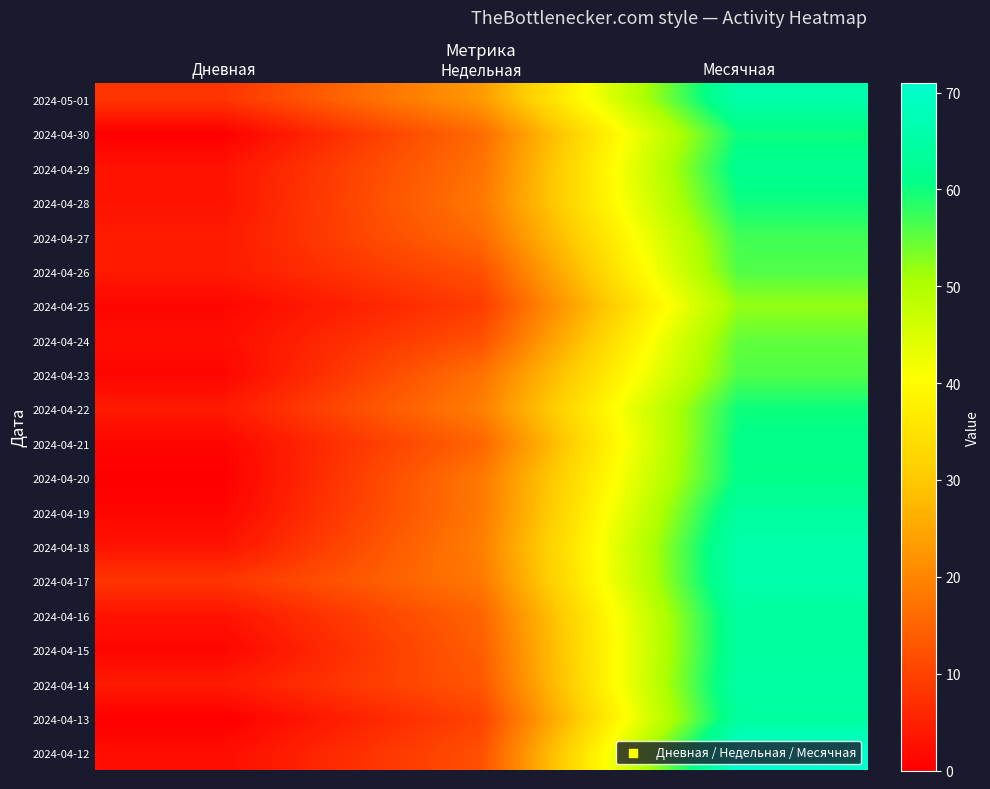

Reading left to right, list all the values displayed in this chart.

2024-05-01: Дневная=8	Недельная=23	Месячная=66
2024-04-30: Дневная=0	Недельная=16	Месячная=60
2024-04-29: Дневная=3	Недельная=17	Месячная=62
2024-04-28: Дневная=3	Недельная=18	Месячная=60
2024-04-27: Дневная=4	Недельная=16	Месячная=57
2024-04-26: Дневная=4	Недельная=12	Месячная=56
2024-04-25: Дневная=1	Недельная=9	Месячная=52
2024-04-24: Дневная=2	Недельная=12	Месячная=55
2024-04-23: Дневная=1	Недельная=17	Месячная=56
2024-04-22: Дневная=4	Недельная=19	Месячная=60
2024-04-21: Дневная=1	Недельная=15	Месячная=61
2024-04-20: Дневная=0	Недельная=18	Месячная=61
2024-04-19: Дневная=1	Недельная=18	Месячная=64
2024-04-18: Дневная=3	Недельная=19	Месячная=66
2024-04-17: Дневная=8	Недельная=18	Месячная=66
2024-04-16: Дневная=3	Недельная=15	Месячная=64
2024-04-15: Дневная=1	Недельная=14	Месячная=64
2024-04-14: Дневная=4	Недельная=13	Месячная=65
2024-04-13: Дневная=0	Недельная=10	Месячная=64
2024-04-12: Дневная=2	Недельная=12	Месячная=71